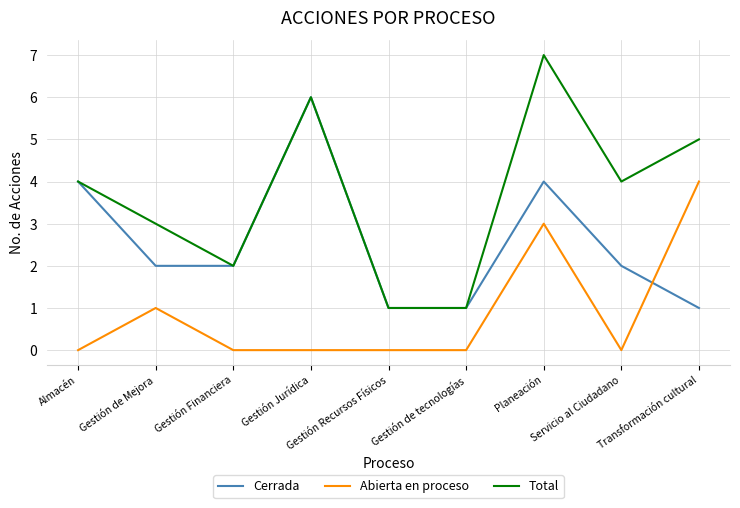

Which series has the largest total across all categories?

Total